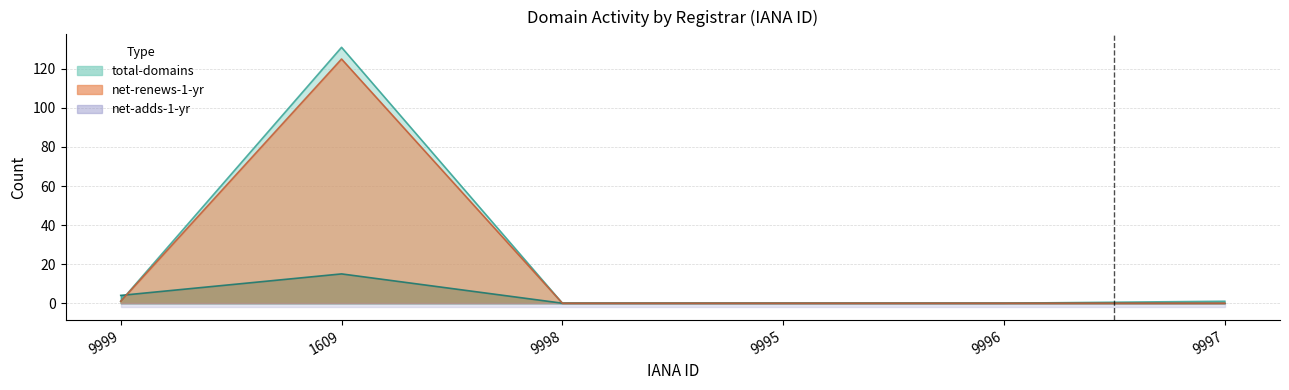

In total-nameservers, how many points are higher than both neighbors (excluding endpoints)?

1